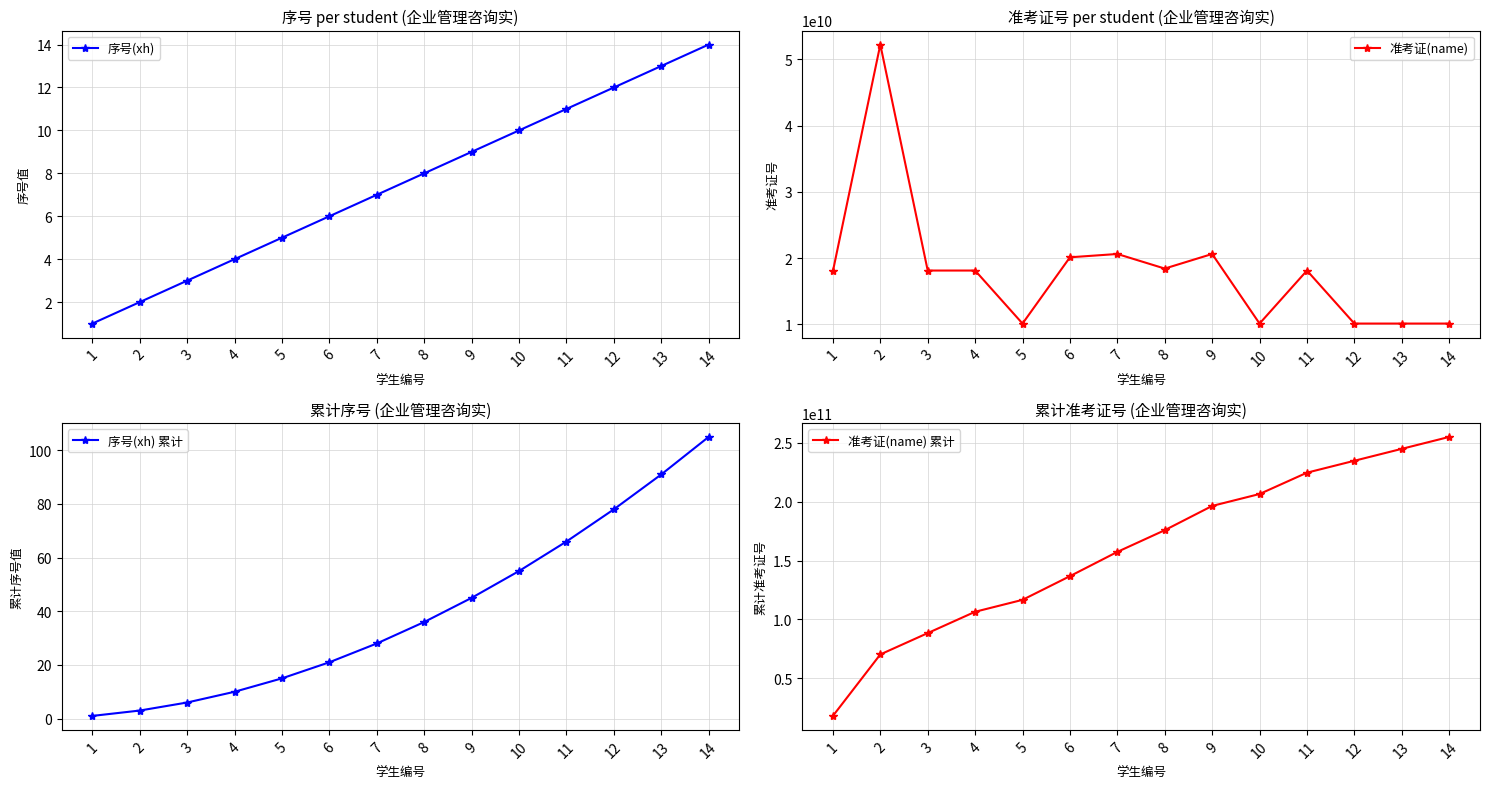

At 12, list the series in order from largest to smallest.

准考证(name) 累计, 准考证(name), 序号(xh) 累计, 序号(xh)